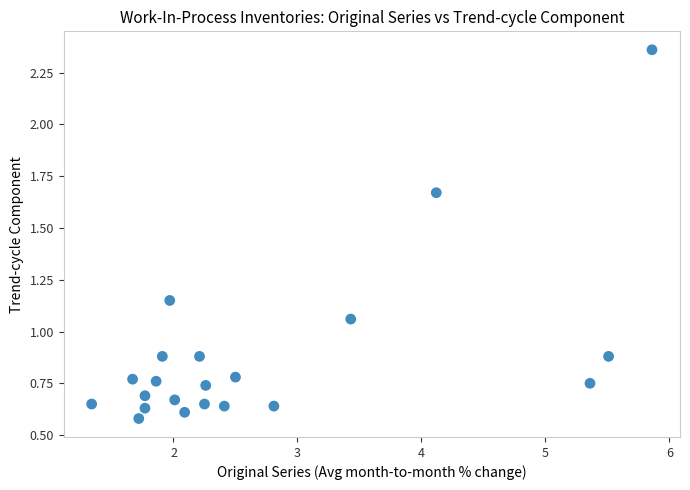

What is the range of Y values (max minus min)?

1.8